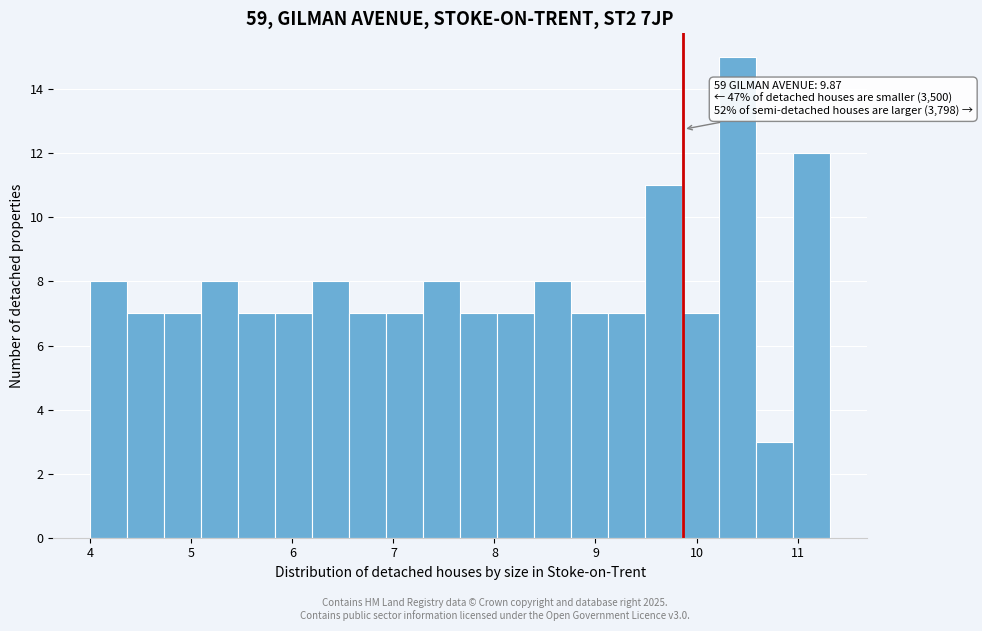

Around what value on the x-axis is the tallest bar? Give the approximate position of its centre, as read against the axis.

10.4